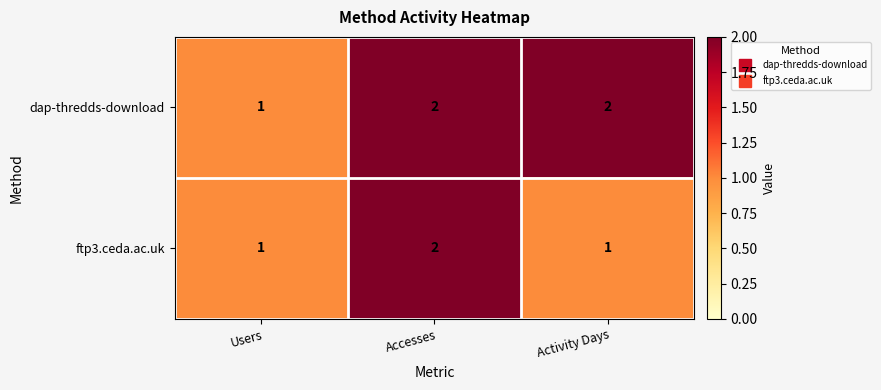

What is the greatest value displayed?

2